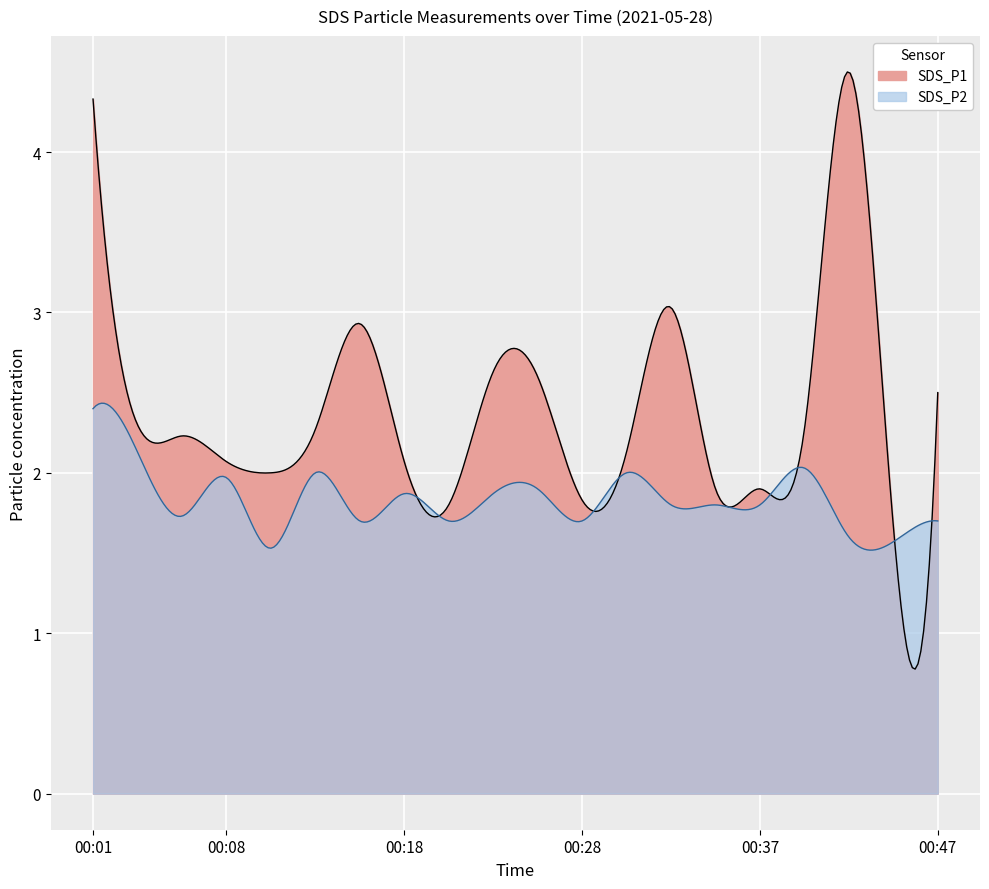

Which series has the largest range (max minus min)?

SDS_P1